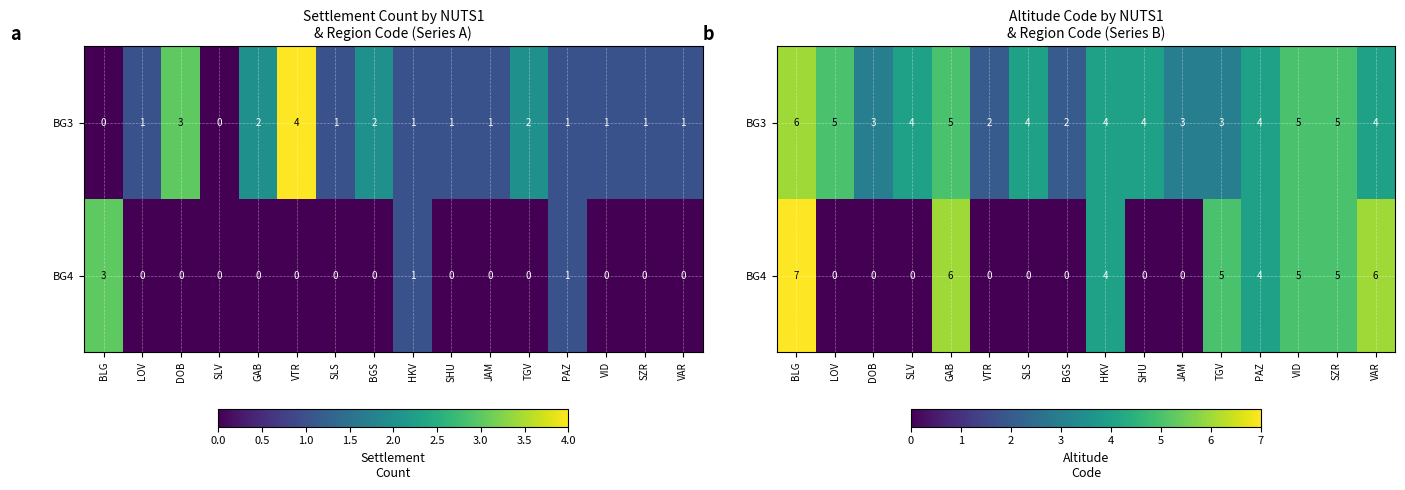

The BG4 series shows 0 at BGS. True or false?

True